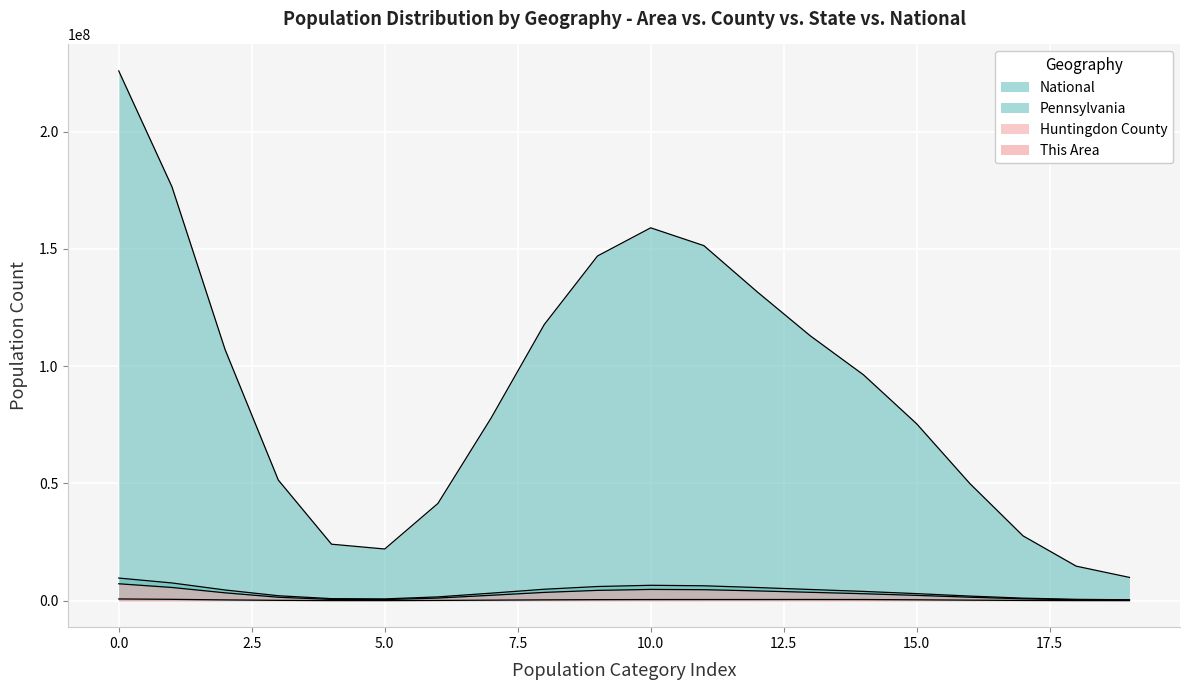

Which series has the widest spread of values?

National